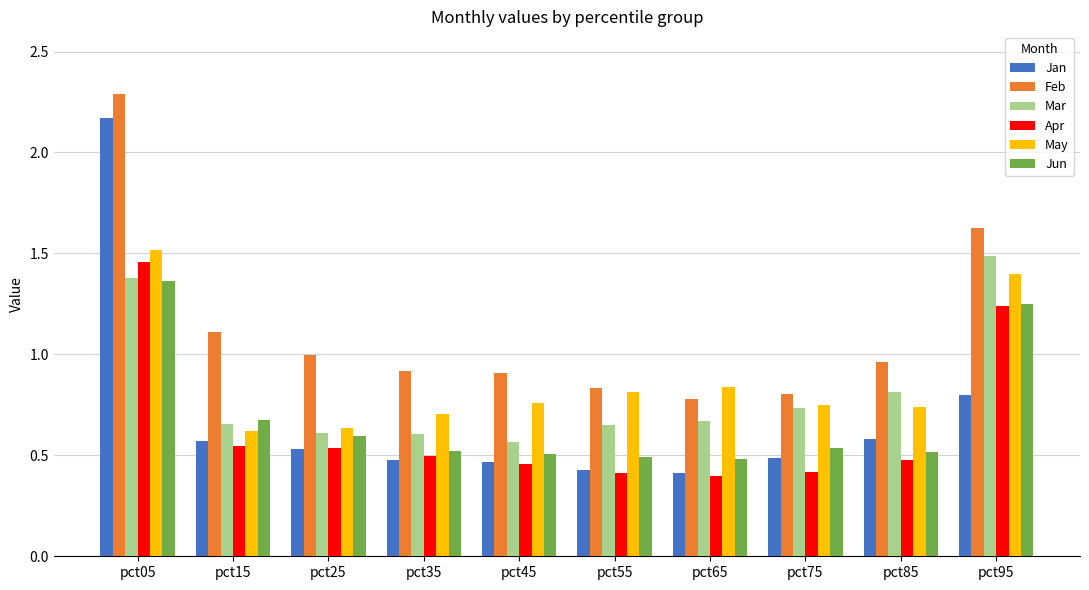

Which series has the widest spread of values?

Jan